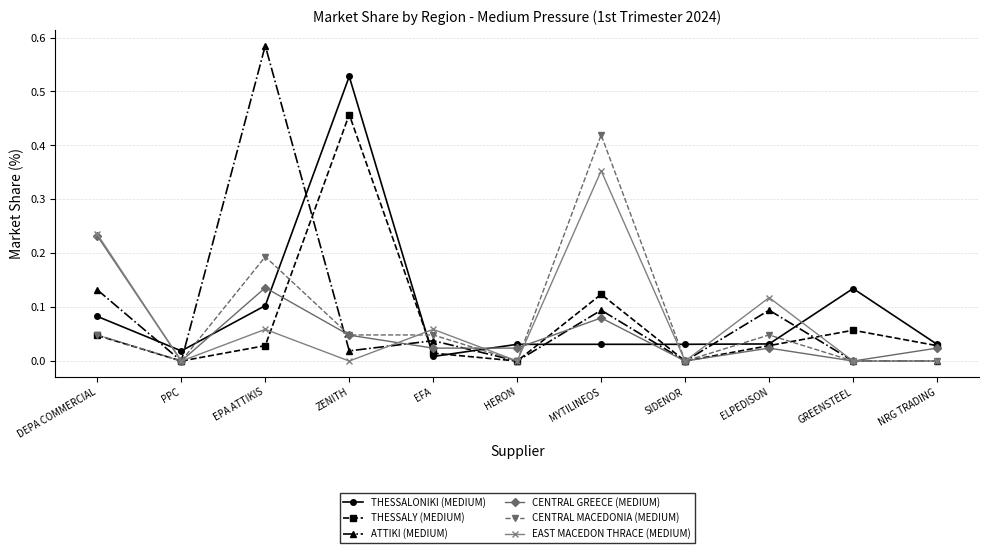

What position from the left is SIDENOR?

8